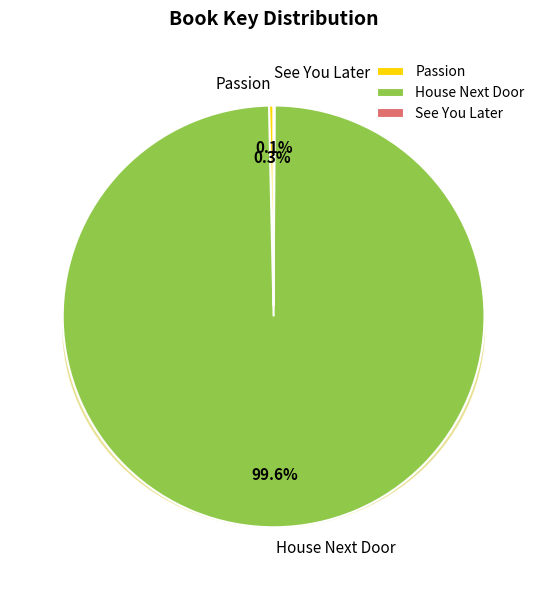

Which category has the smallest portion of the pie?

See You Later